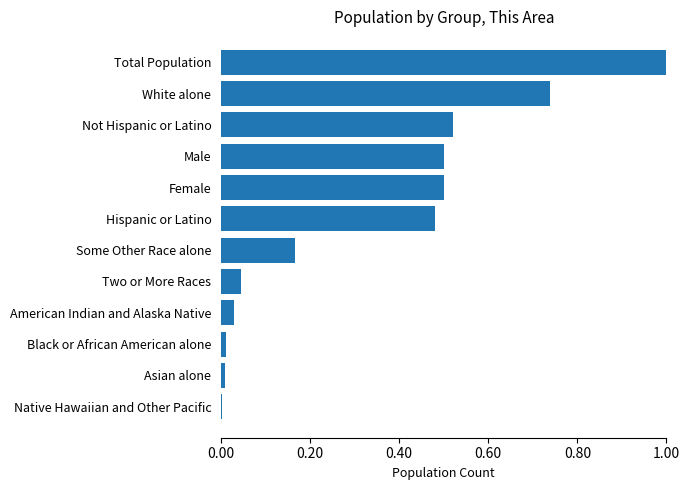

Which label corresponds to the largest value in the chart?

Total Population